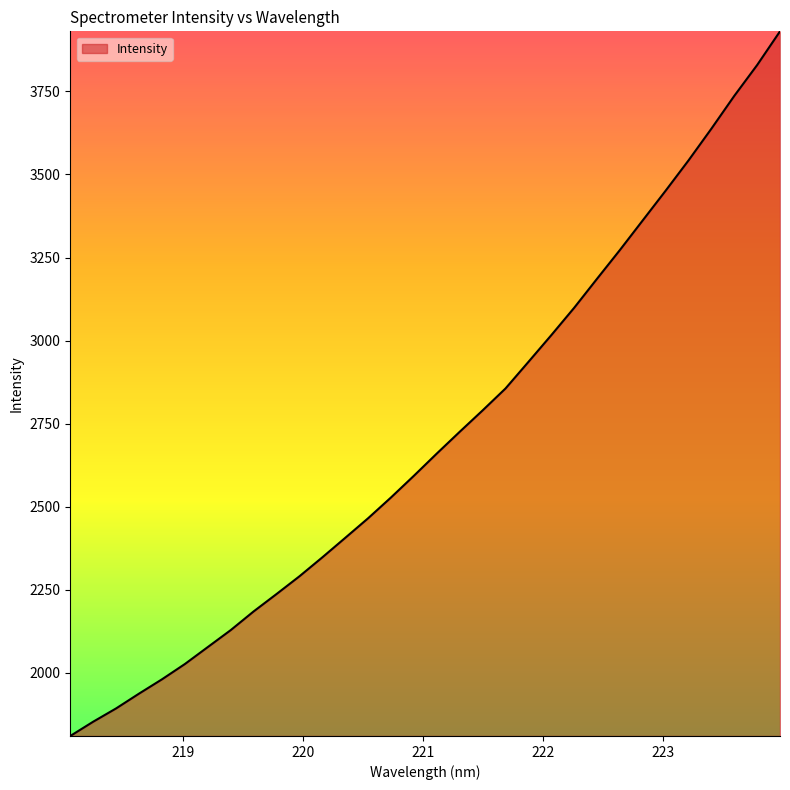

What is the smallest value displayed?

1810.5